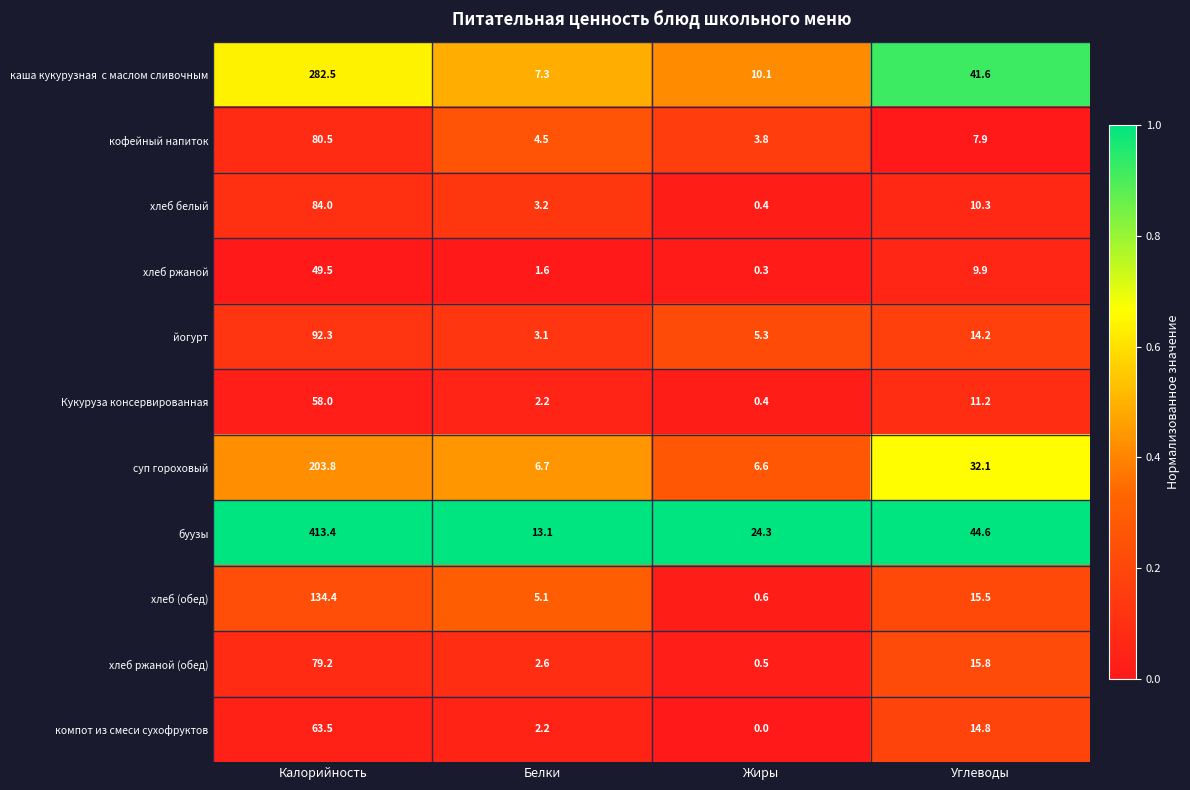

Read the буузы value at Углеводы.

44.6